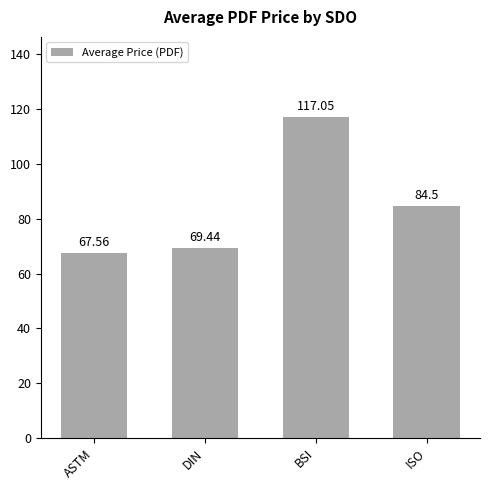

Rank the categories by value from lowest to highest.

ASTM, DIN, ISO, BSI